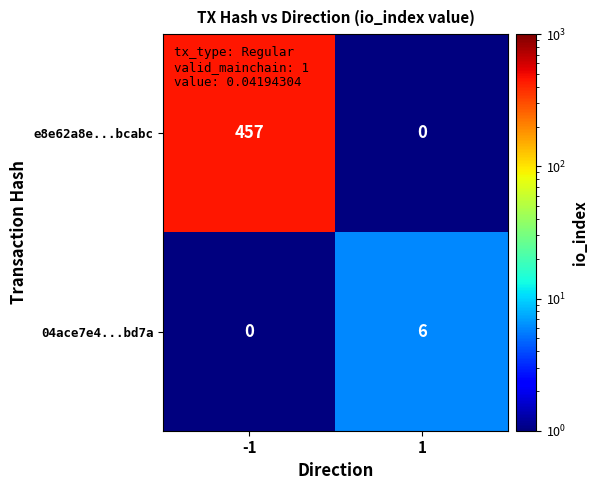

The value of e8e62a8e...bcabc at 1 is 288. True or false?

False